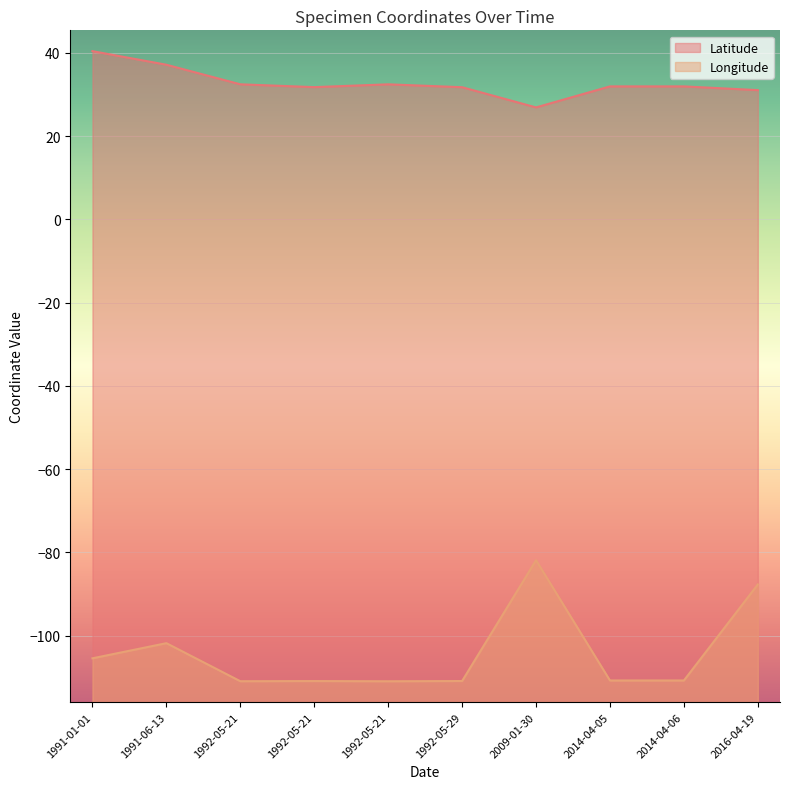

Between 1992-05-21 and 1992-05-21, which is larger?

1992-05-21